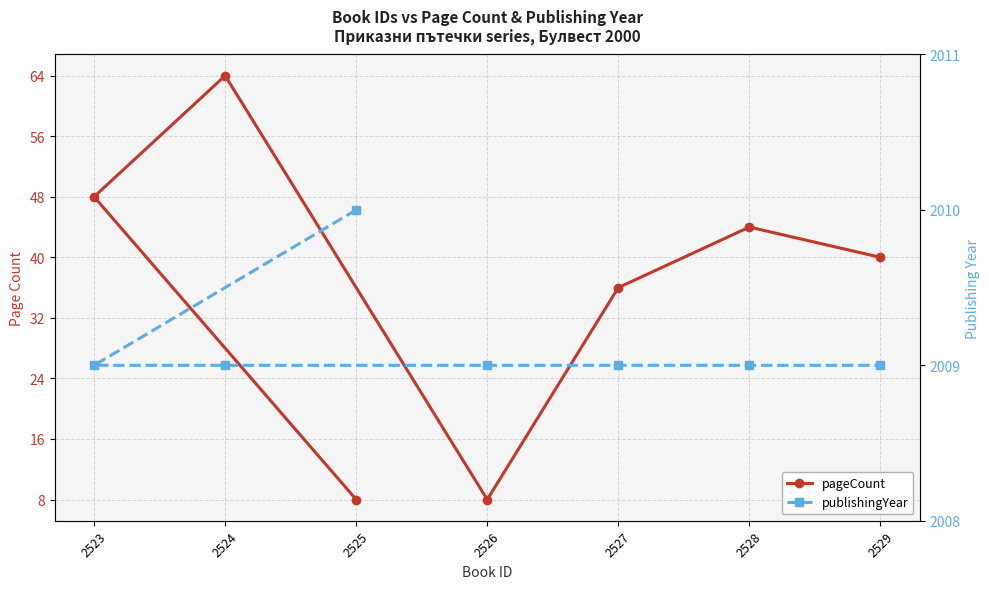

Reading left to right, transcribe all the data shown in this chart.

pageCount: 2525=8	2523=48	2524=64	2526=8	2527=36	2528=44	2529=40
publishingYear: 2525=2010	2523=2009	2524=2009	2526=2009	2527=2009	2528=2009	2529=2009